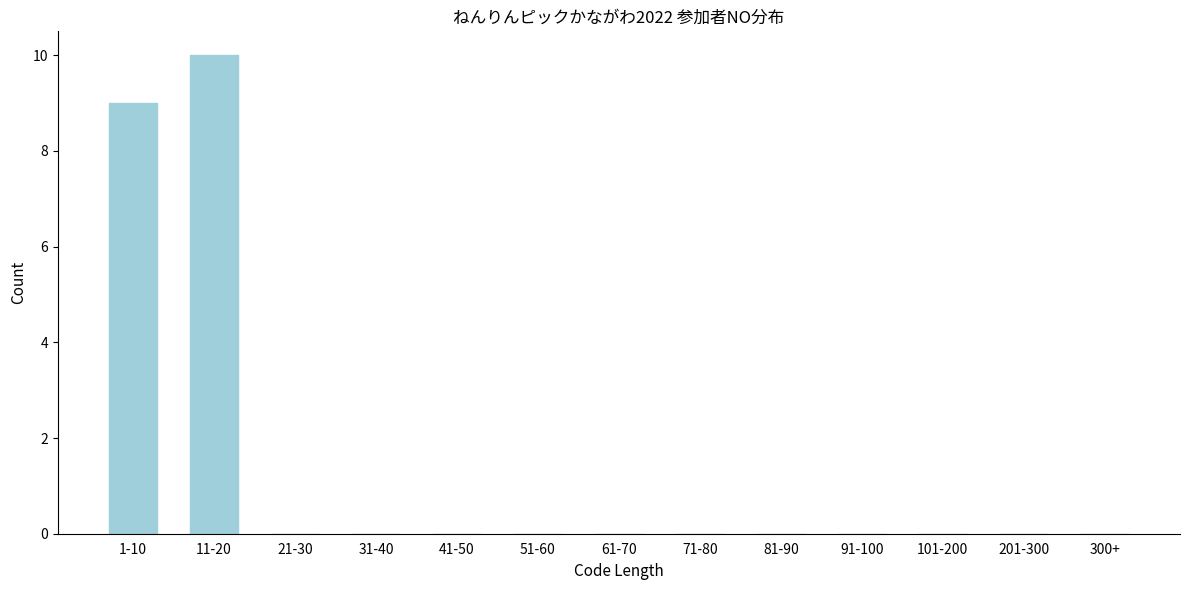

Reading left to right, what are all the values shown in this chart?

1-10=9	11-20=10	21-30=0	31-40=0	41-50=0	51-60=0	61-70=0	71-80=0	81-90=0	91-100=0	101-200=0	201-300=0	300+=0